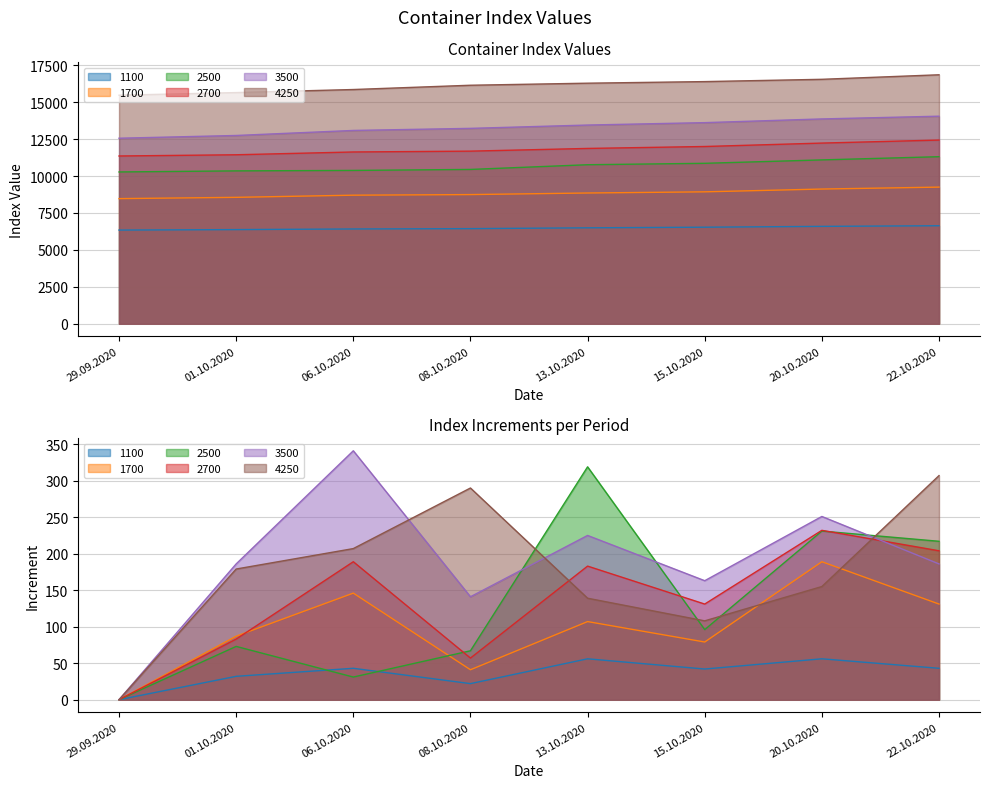

What is the label of the 2nd point from the right?

20.10.2020